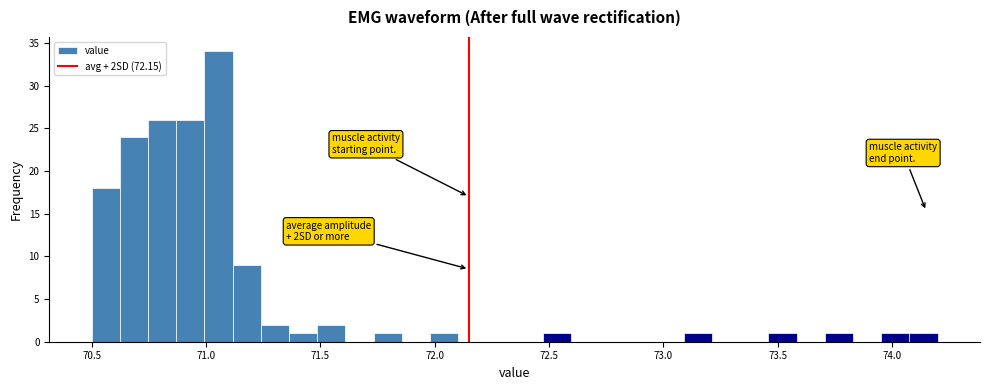

Around what value on the x-axis is the tallest bar? Give the approximate position of its centre, as read against the axis.

71.05